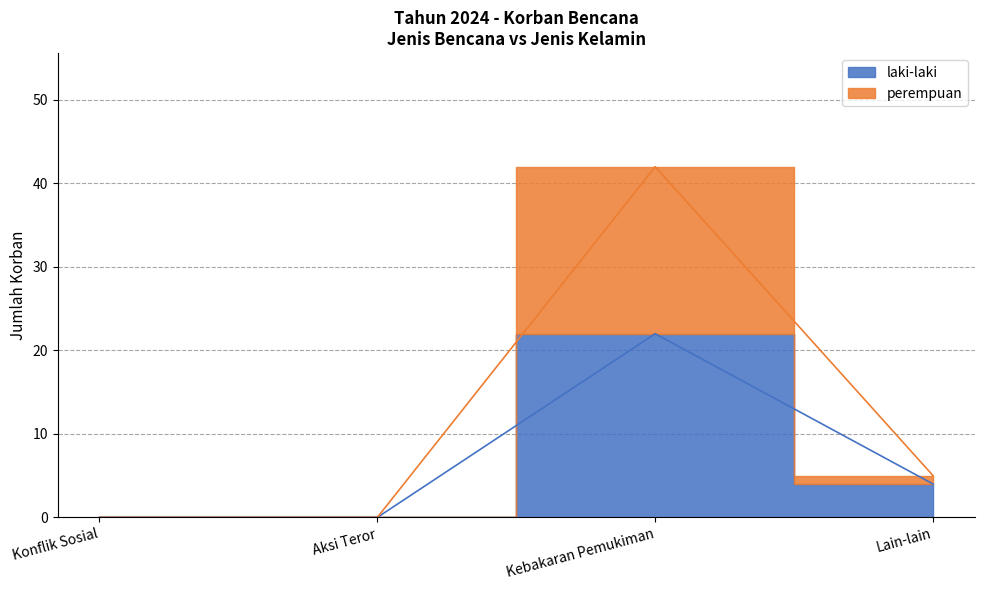

Reading left to right, extract all data points from this chart.

laki-laki: Konflik Sosial=0	Aksi Teror=0	Kebakaran Pemukiman=22	Lain-lain=4
perempuan: Konflik Sosial=0	Aksi Teror=0	Kebakaran Pemukiman=42	Lain-lain=5